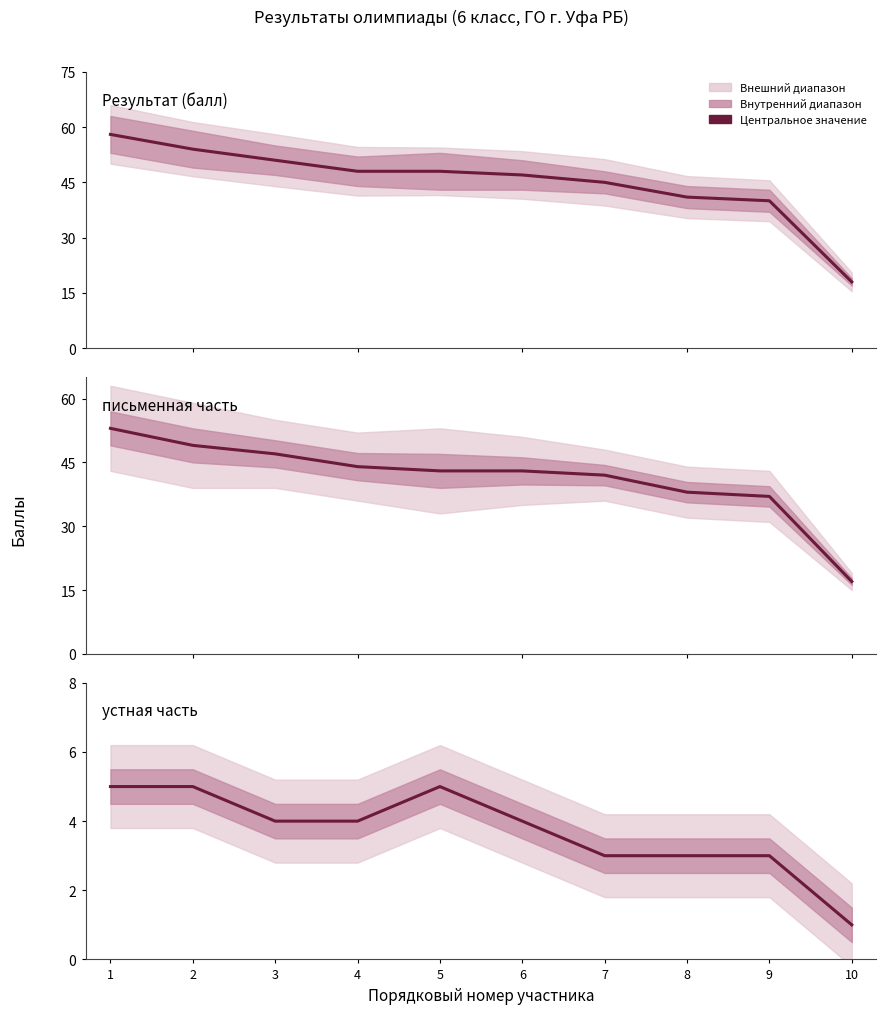

Does the chart have visible grid lines?

No